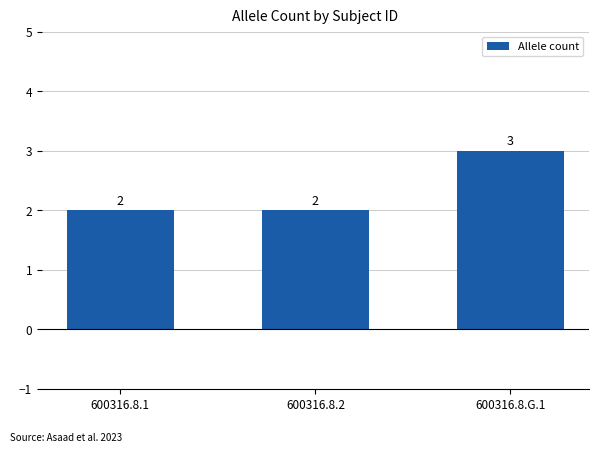

Count the number of values greater than 2.

1